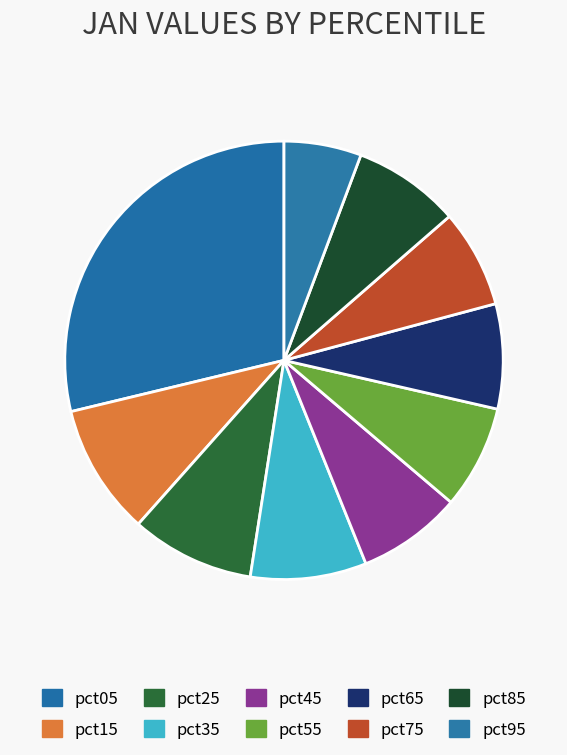

Which slice is the smallest?

pct95